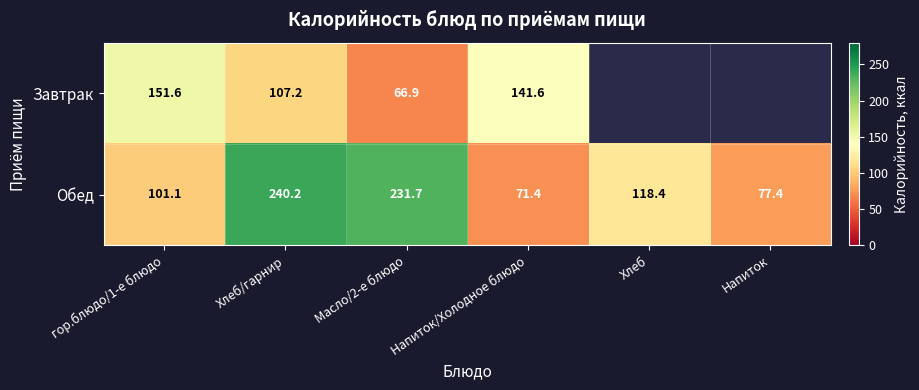

Rank the series at Масло/2-е блюдо from lowest to highest value.

Завтрак, Обед